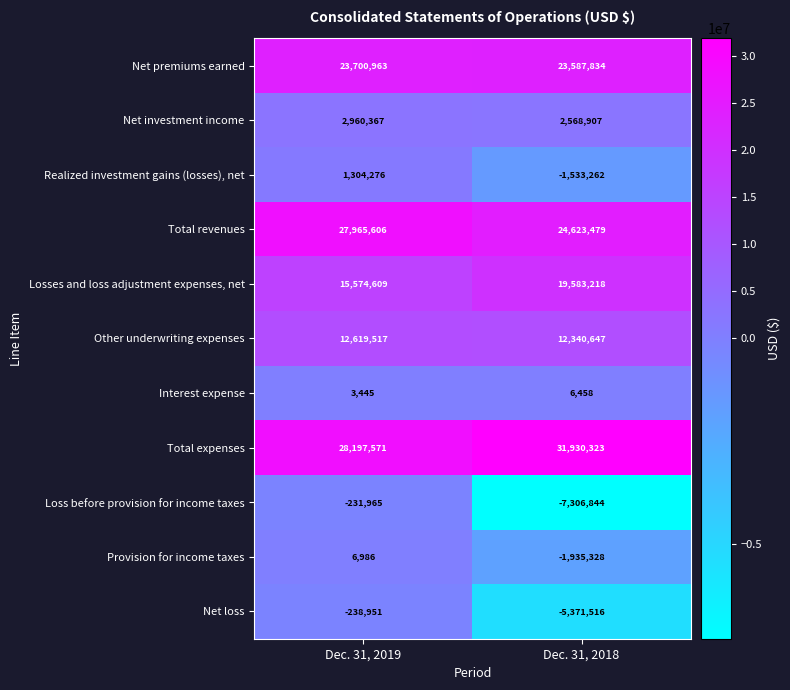

How many categories are shown in the chart?

2